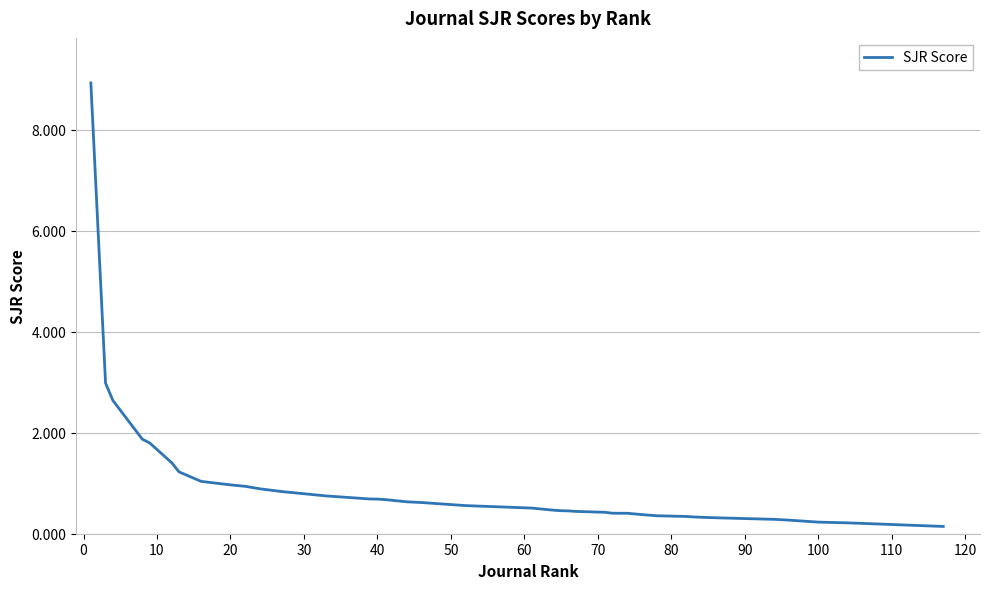

What is the difference between the maximum and minimum values?

8.8